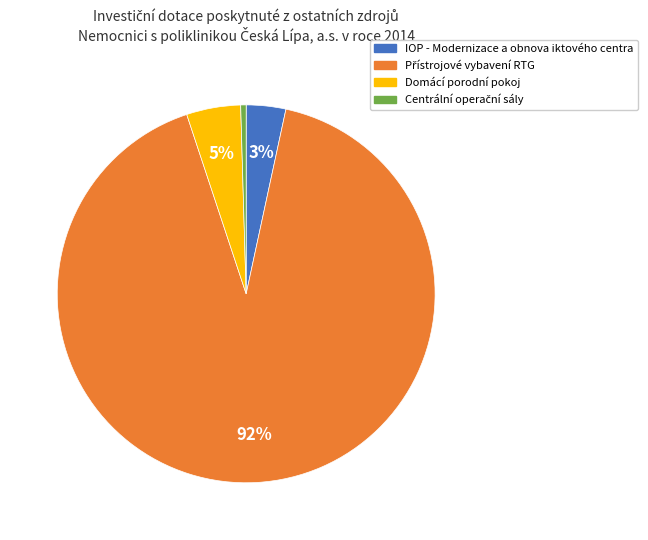

Is there a majority slice in this chart?

Yes